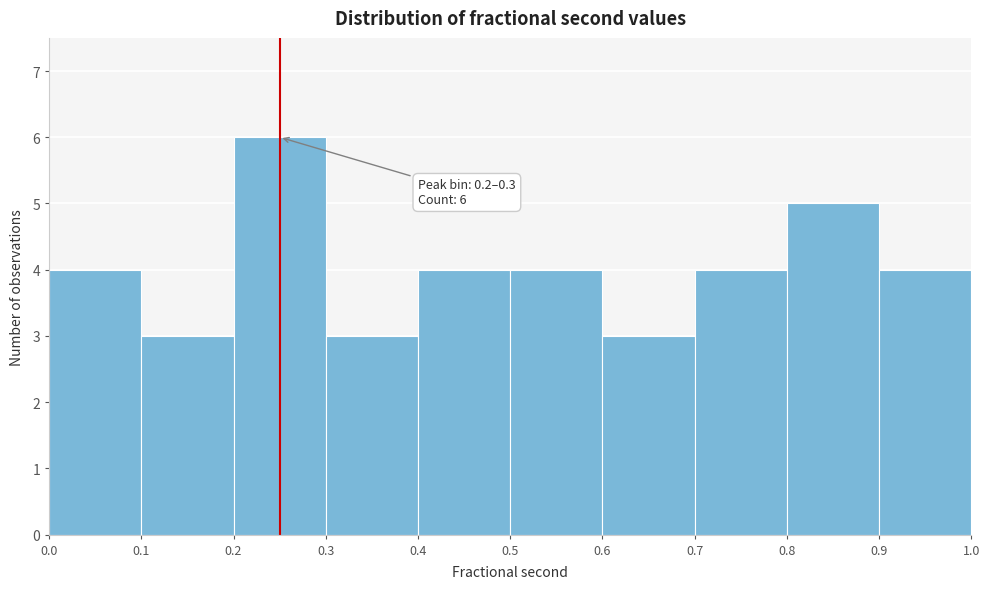

Which range on the x-axis has the tallest bar?

0.2 to 0.3